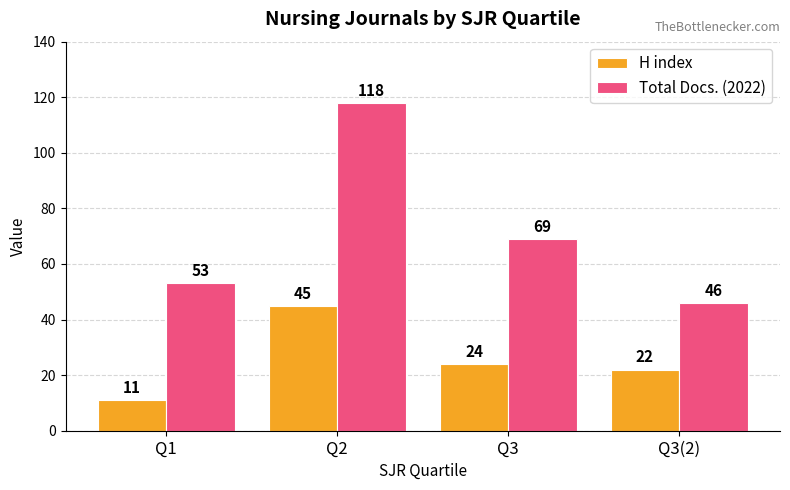

The value of H index at Q1 is 11. True or false?

True